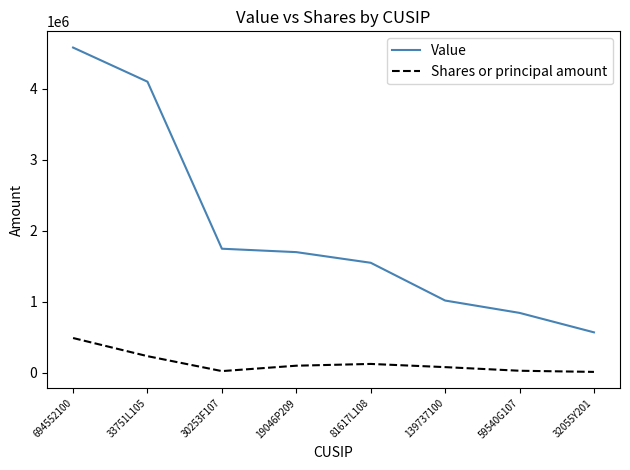

Which series changed the most between 81617L108 and 59540G107?

Value